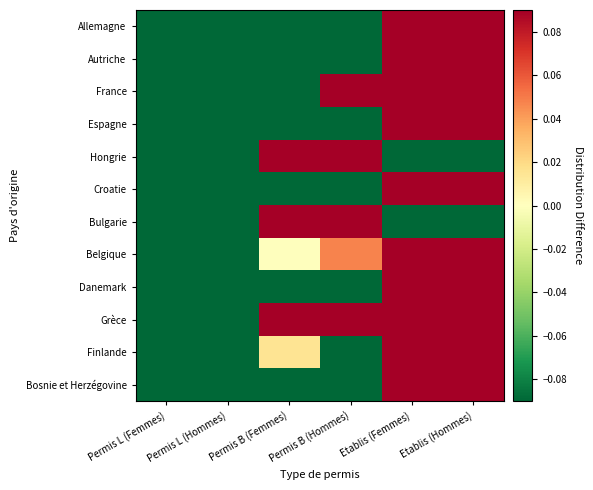

What is the total value across all series at Permis L (Hommes)?

-11.2